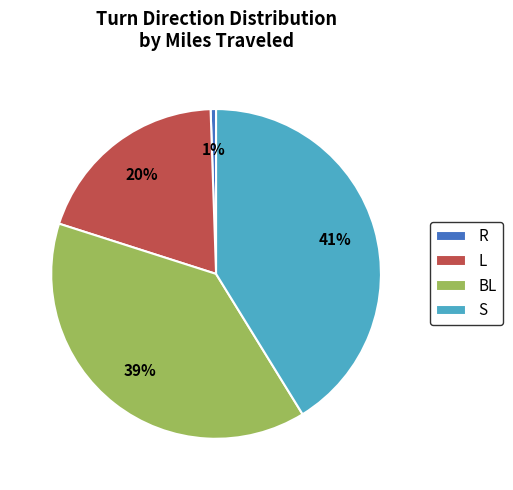

The R slice represents 11% of the pie. True or false?

False